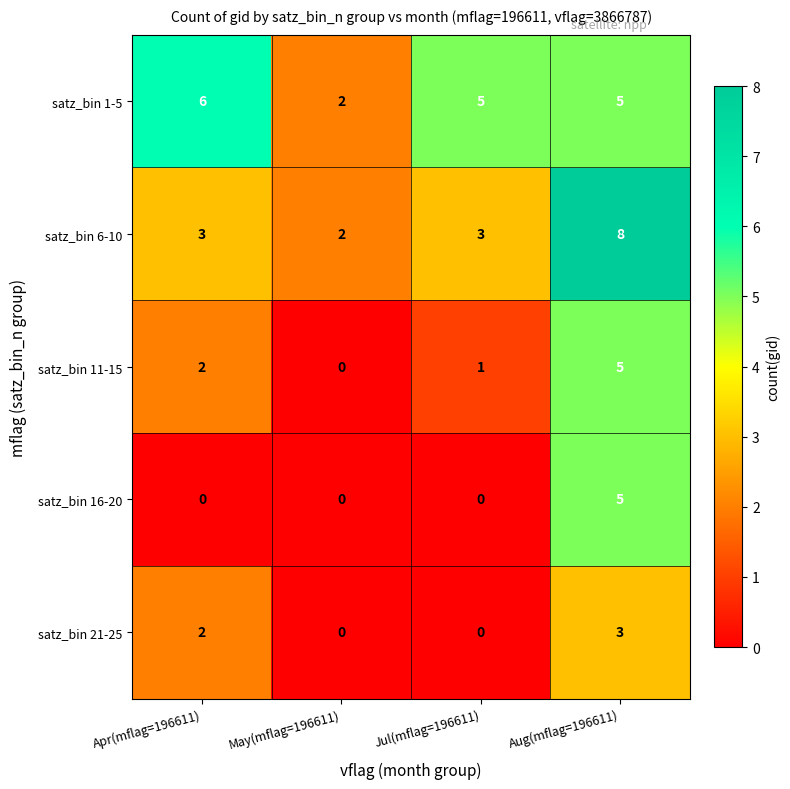

Reading left to right, transcribe all the data shown in this chart.

satz_bin 1-5: 6	2	5	5
satz_bin 6-10: 3	2	3	8
satz_bin 11-15: 2	0	1	5
satz_bin 16-20: 0	0	0	5
satz_bin 21-25: 2	0	0	3